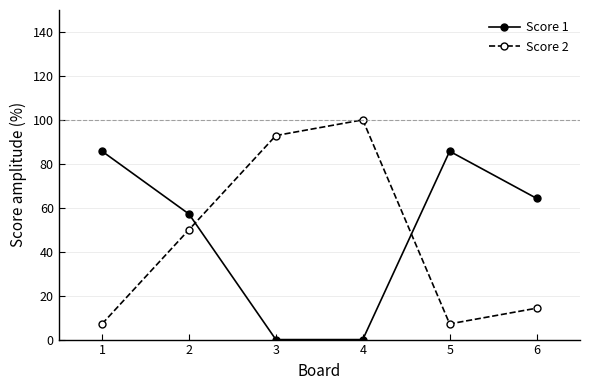

List the series in order of their peak value, highest first.

Score 2, Score 1